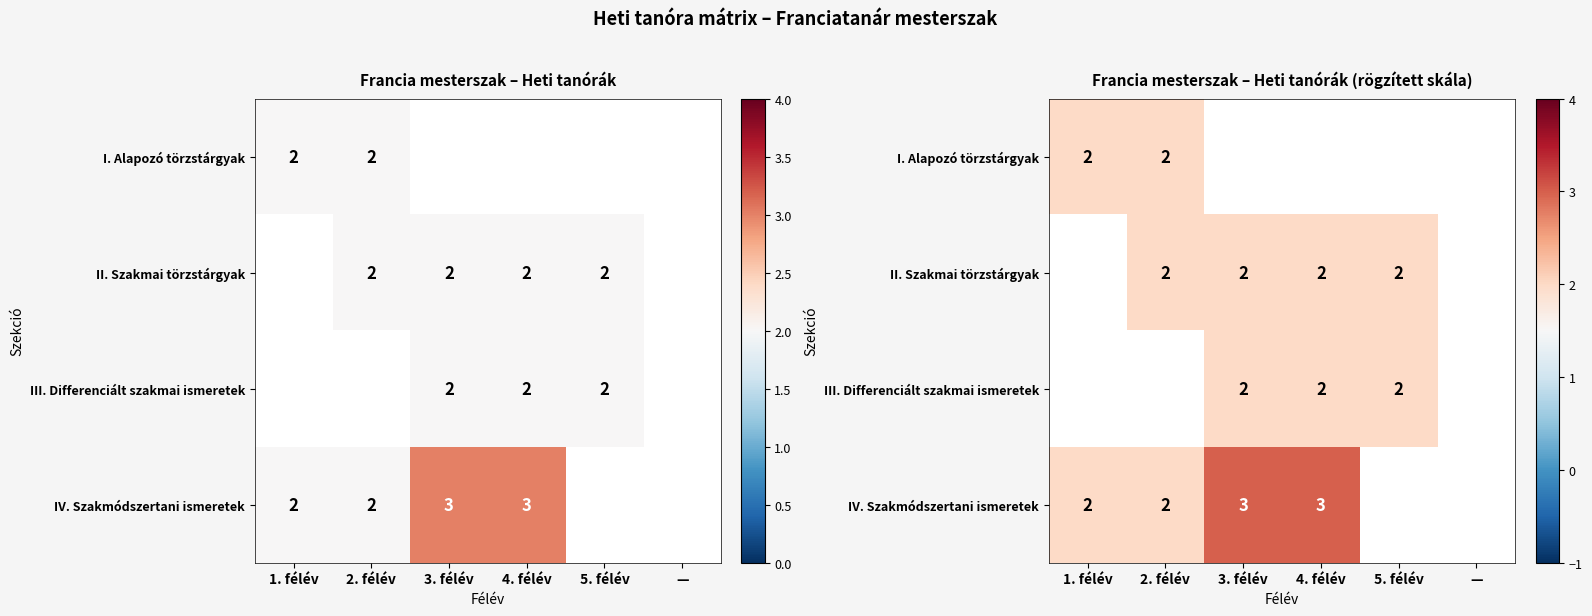

Which series has the widest spread of values?

IV. Szakmódszertani ismeretek